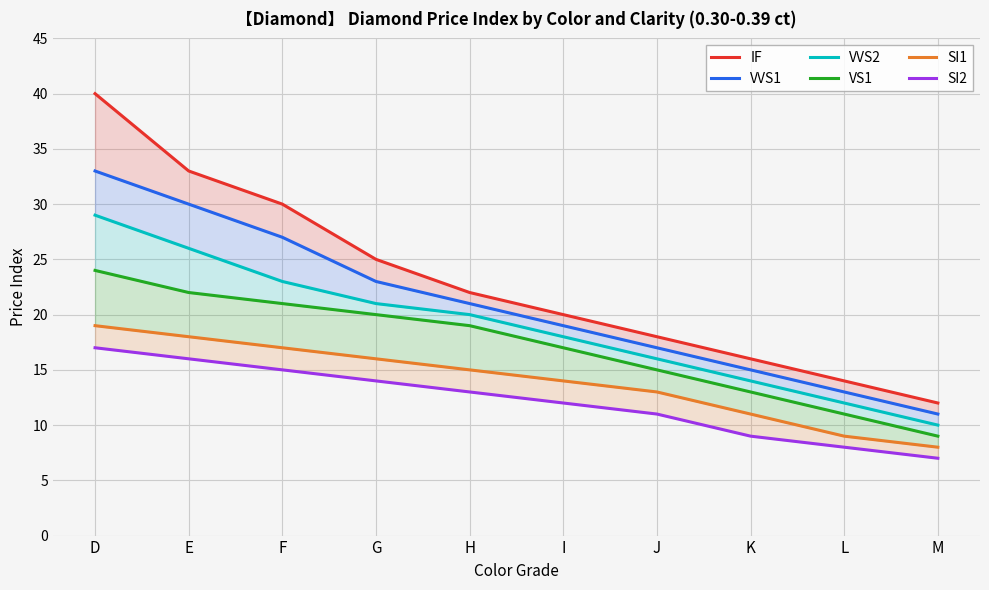

What is the total value across all series at D?

162